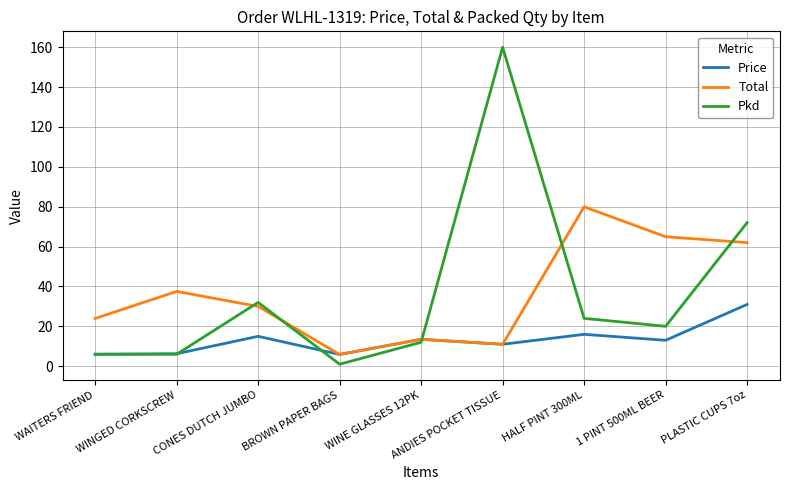

What position from the right is CONES DUTCH JUMBO?

7